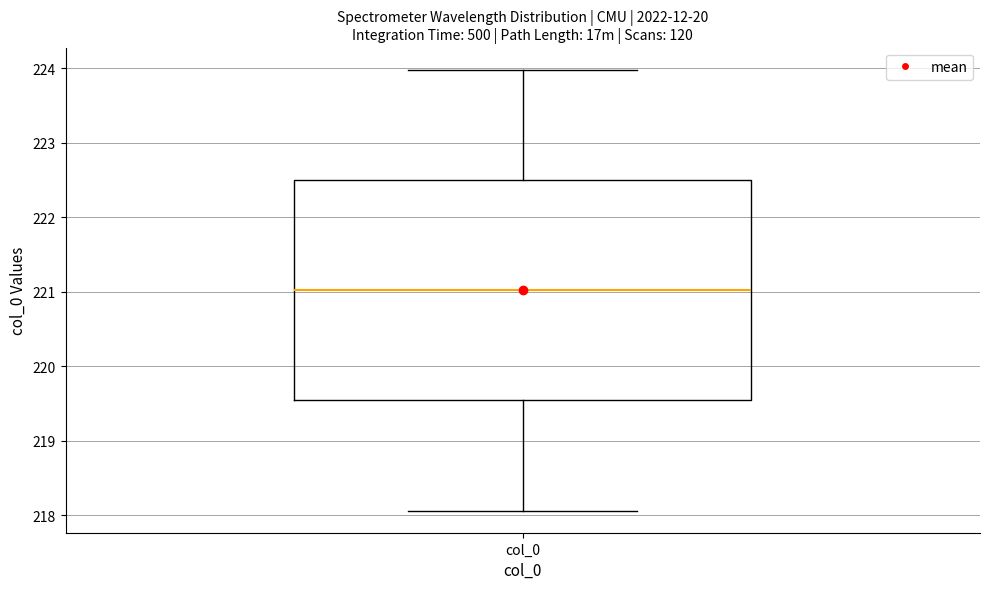

Where does the lower whisker of the box for col_0 end on the y-axis? The values are not printed on the chart, so give them approximately, as read against the axis.

218.1